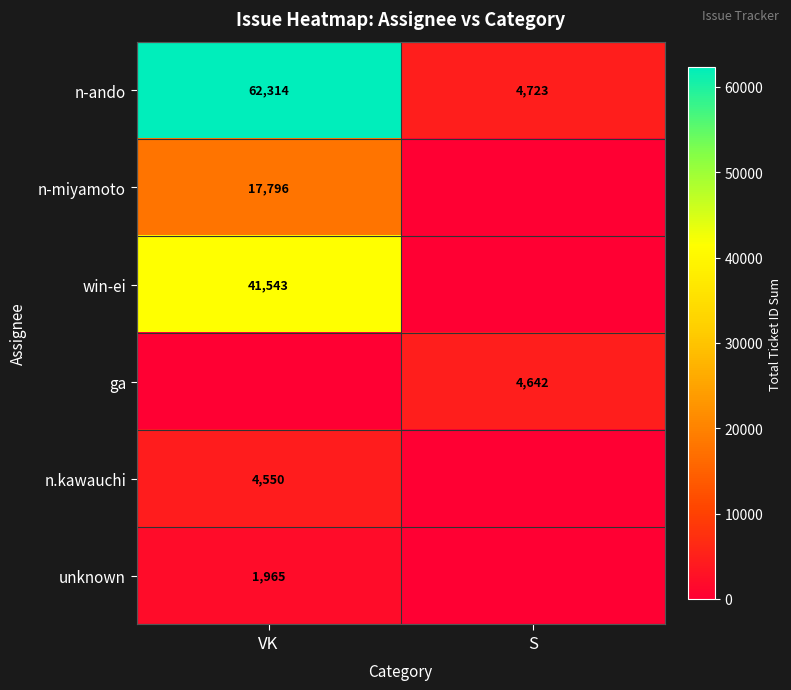

What is the difference between the highest and lowest values at VK?

62314